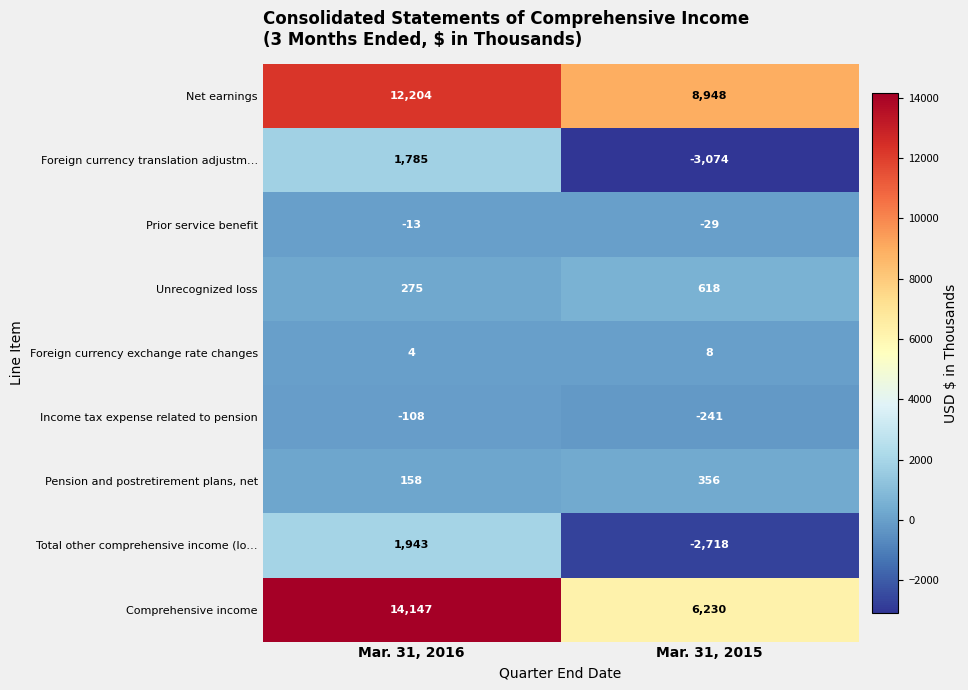

What is the smallest value displayed?

-3074